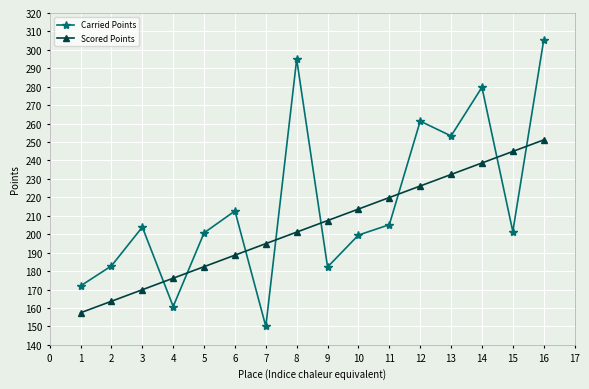

What is the value of the Scored Points point at the 6th from the left?

188.7